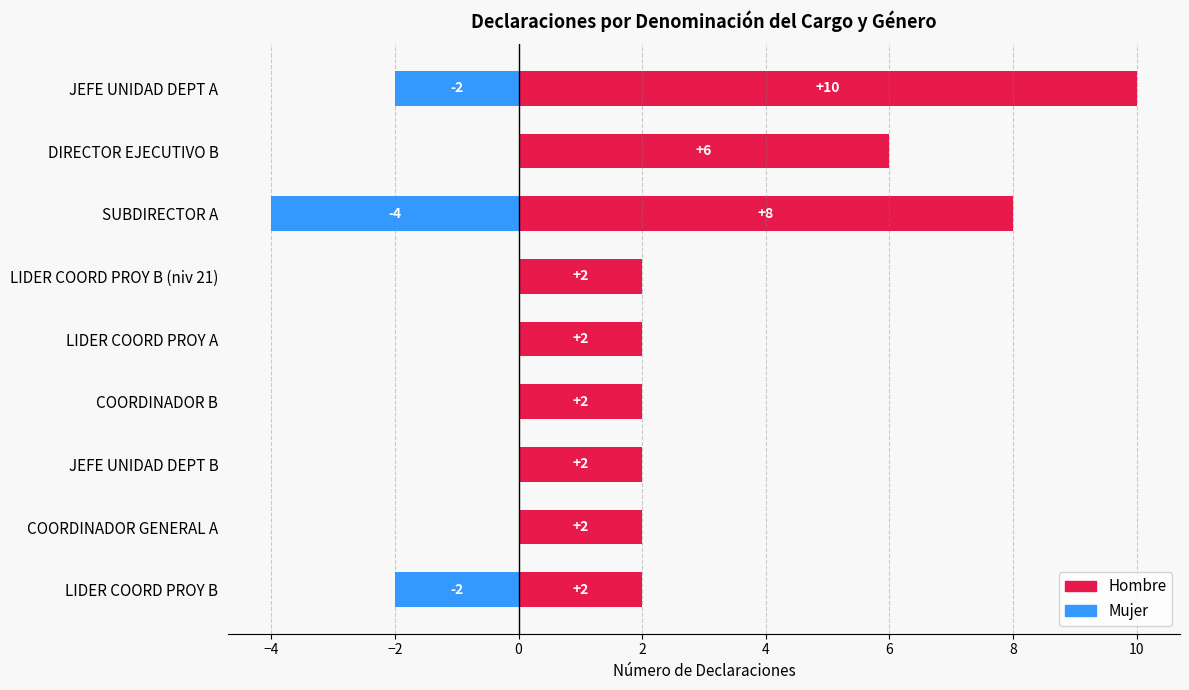

The Mujer series shows 2 at LIDER COORD PROY A. True or false?

False